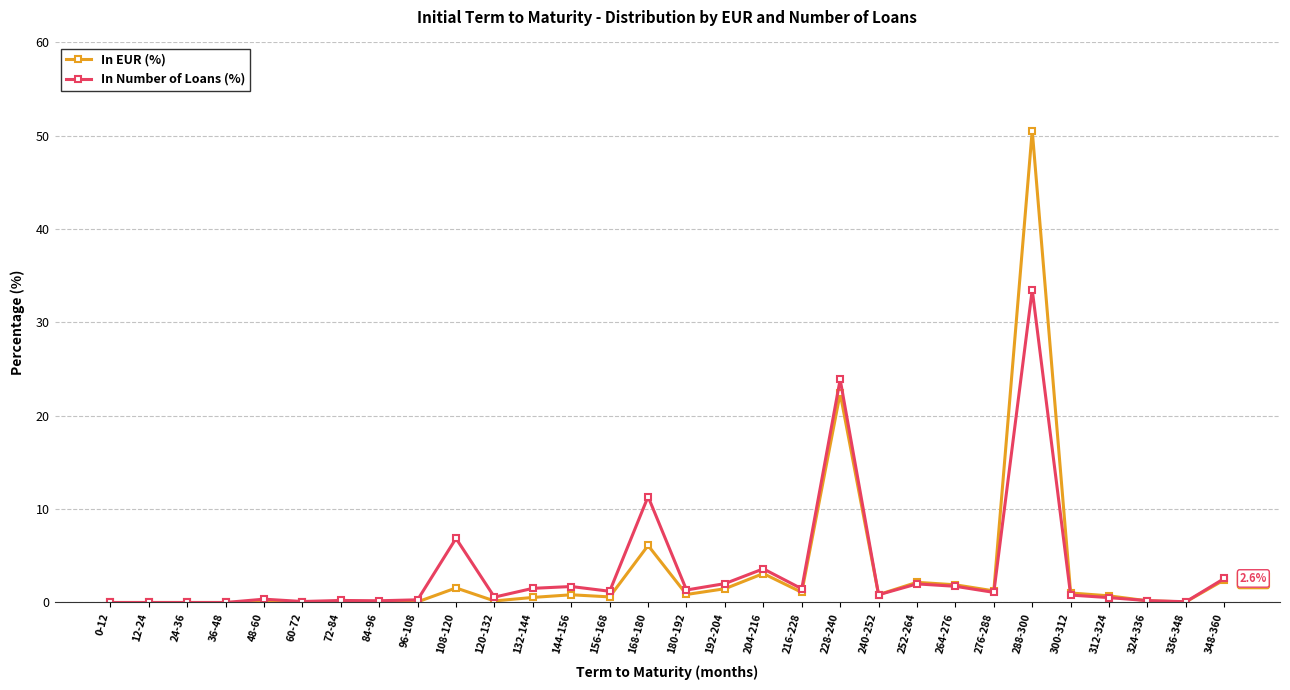

What is the value of the In EUR (%) point at the 10th from the left?

1.6